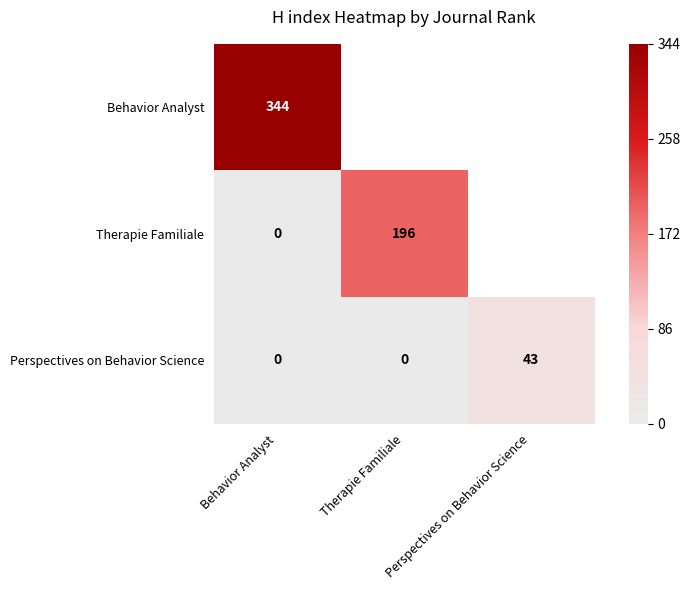

What is the difference between the highest and lowest values at Behavior Analyst?

344